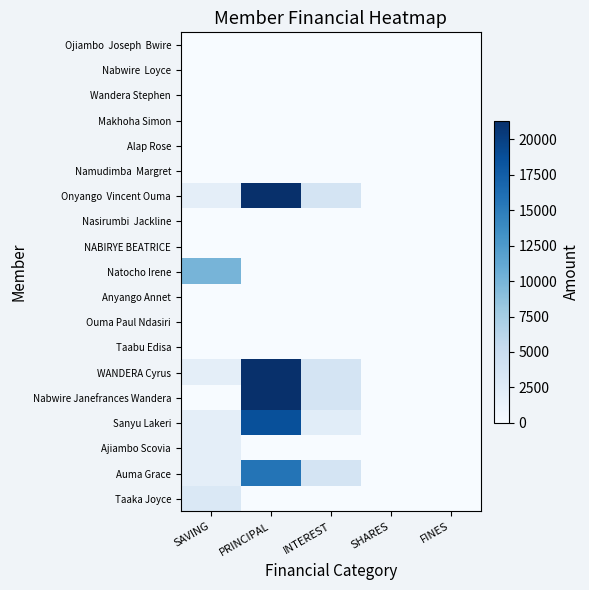

List the series in order of their peak value, highest first.

Onyango Vincent Ouma, WANDERA Cyrus, Nabwire Janefrances Wandera, Sanyu Lakeri, Auma Grace, Natocho Irene, Taaka Joyce, Ajiambo Scovia, Ojiambo Joseph Bwire, Nabwire Loyce, Wandera Stephen, Makhoha Simon, Alap Rose, Namudimba Margret, Nasirumbi Jackline, NABIRYE BEATRICE, Anyango Annet, Ouma Paul Ndasiri, Taabu Edisa